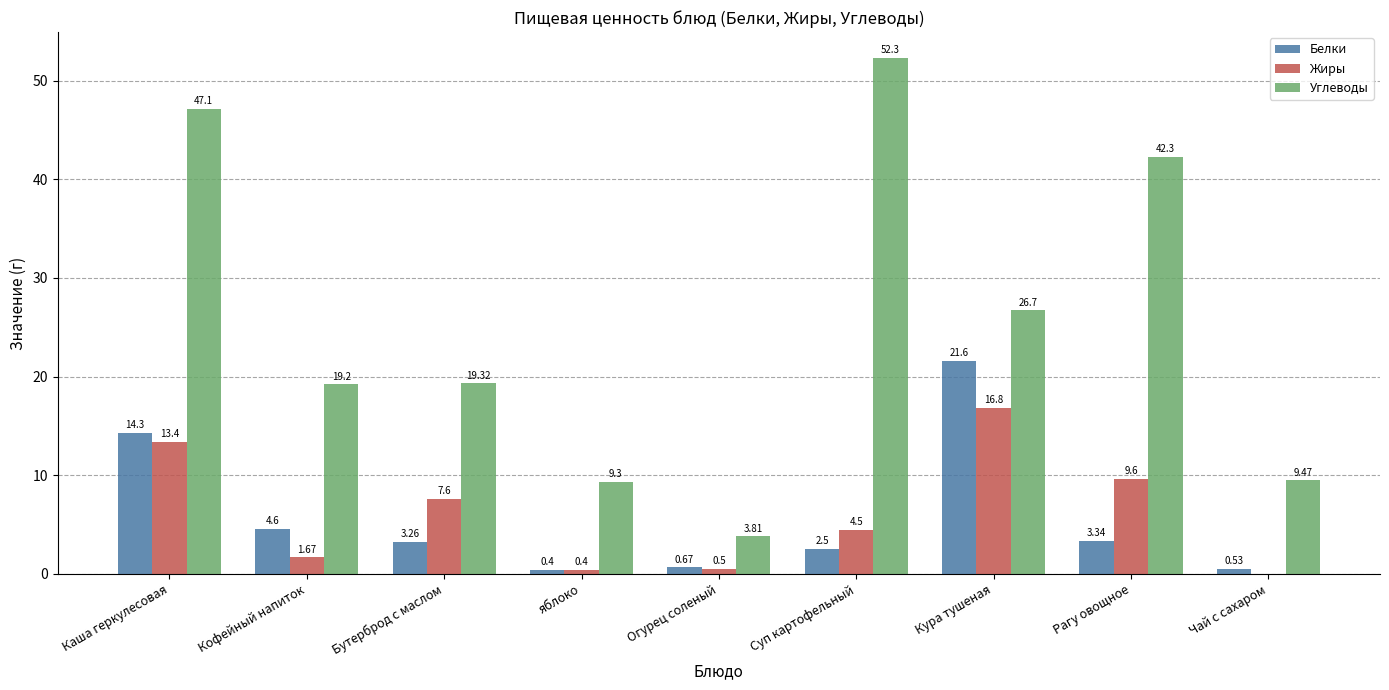

What is the sum of all Углеводы values?

229.5